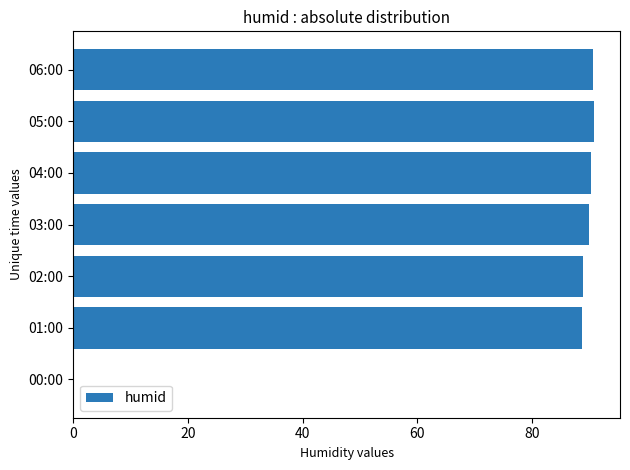

Count the number of data series in this chart.

1